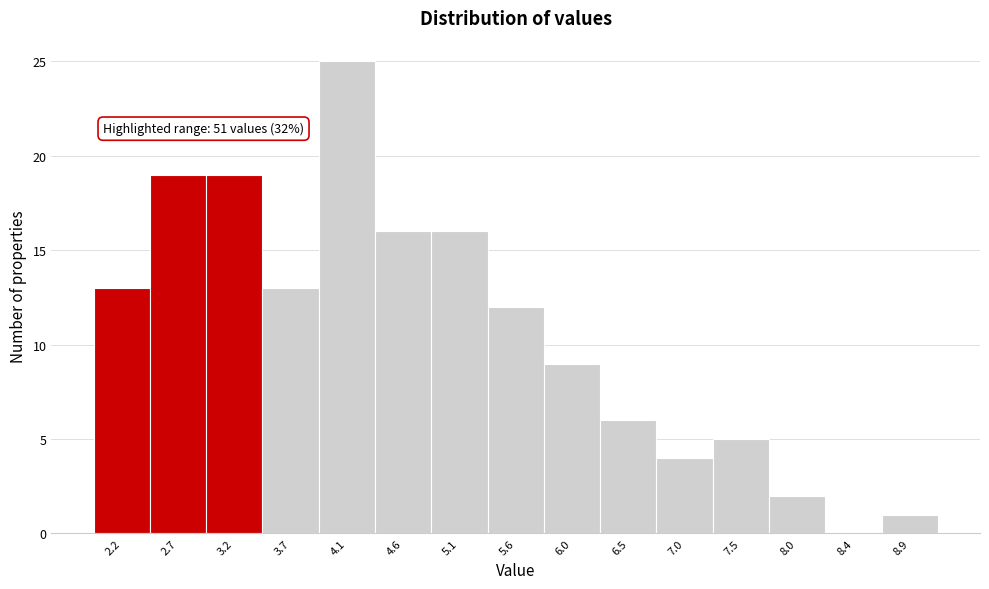

Reading left to right, list all the values displayed in this chart.

2.2=13	2.7=19	3.2=19	3.7=13	4.1=25	4.6=16	5.1=16	5.6=12	6.0=9	6.5=6	7.0=4	7.5=5	8.0=2	8.4=0	8.9=1